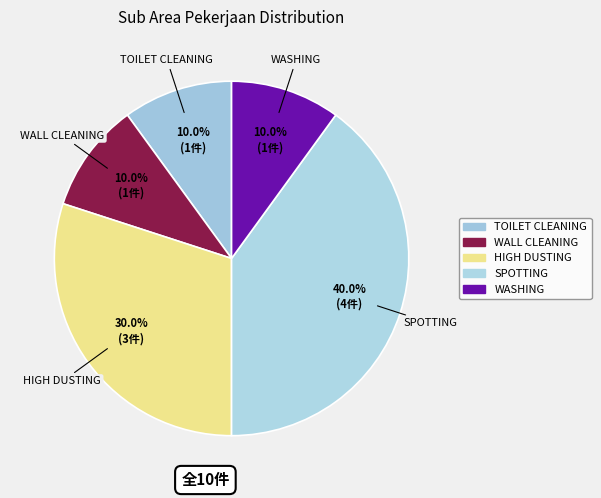

What is the change in value from HIGH DUSTING to SPOTTING?

+1